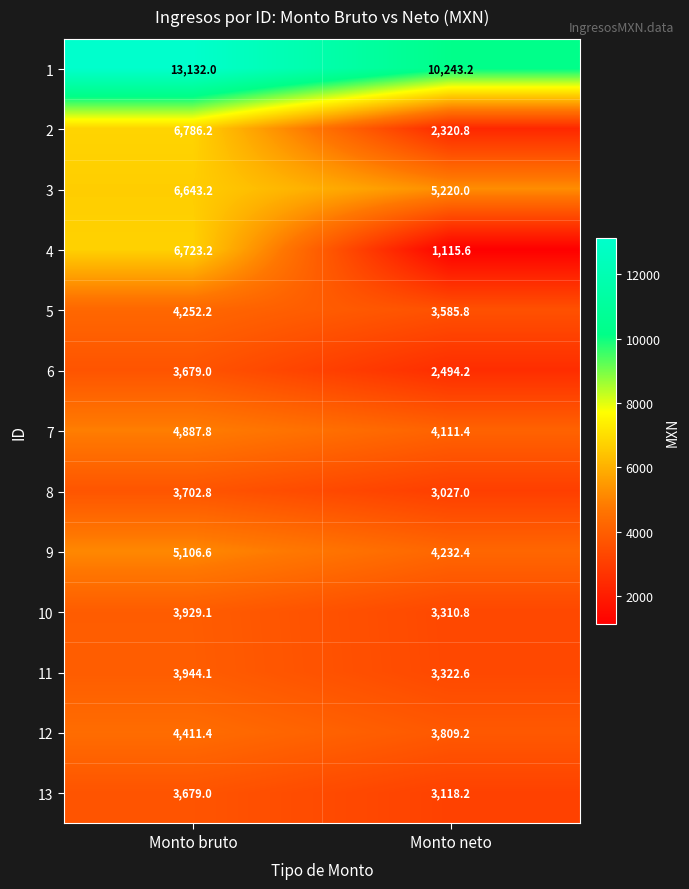

Where does the 9 series first go above 5106?

Monto bruto